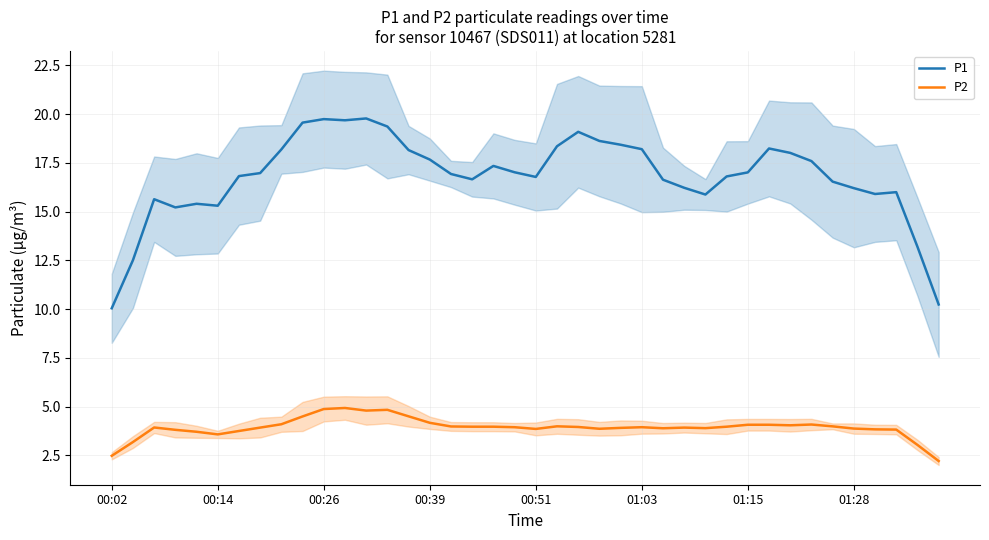

How many lines are shown in the chart?

2